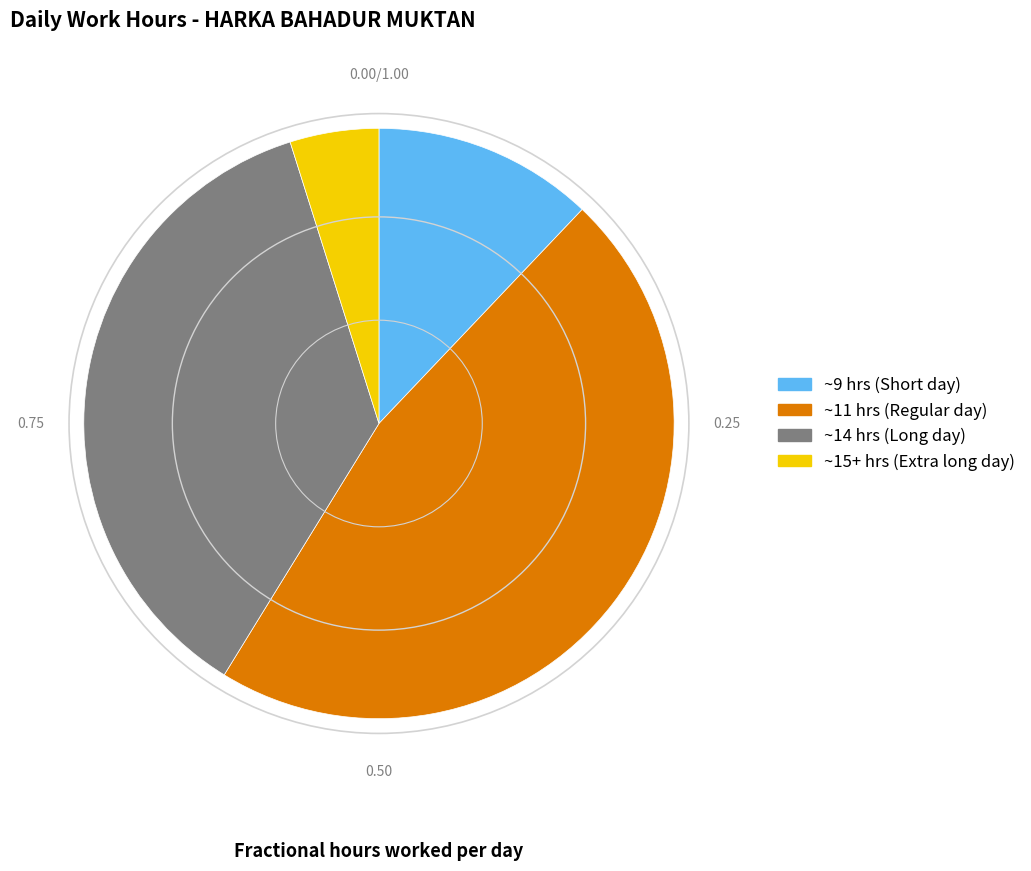

Is there a majority slice in this chart?

No